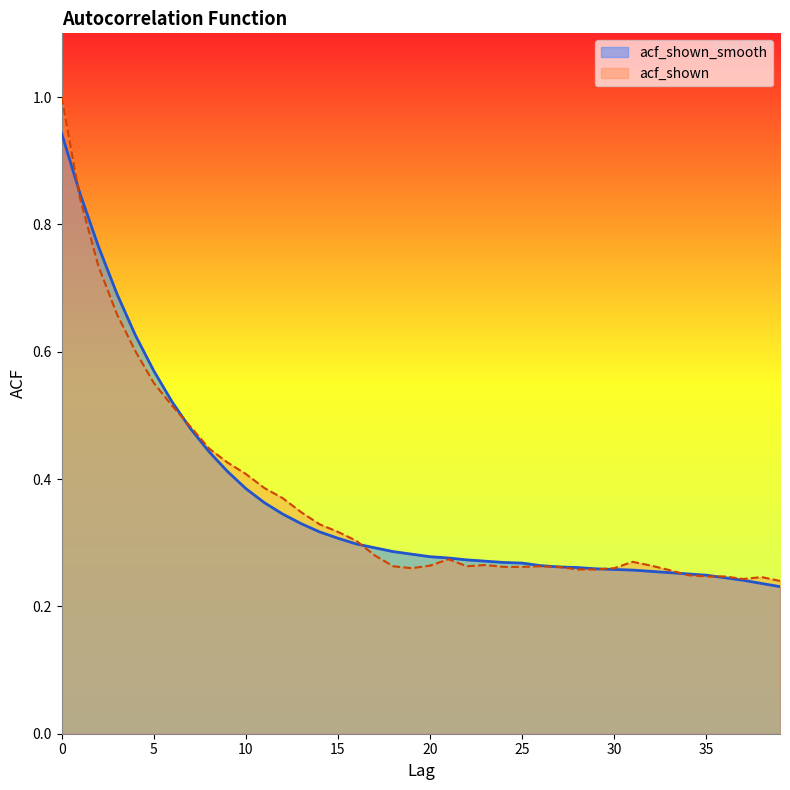

What is the value of the acf_shown point at the 28th from the left?

0.3